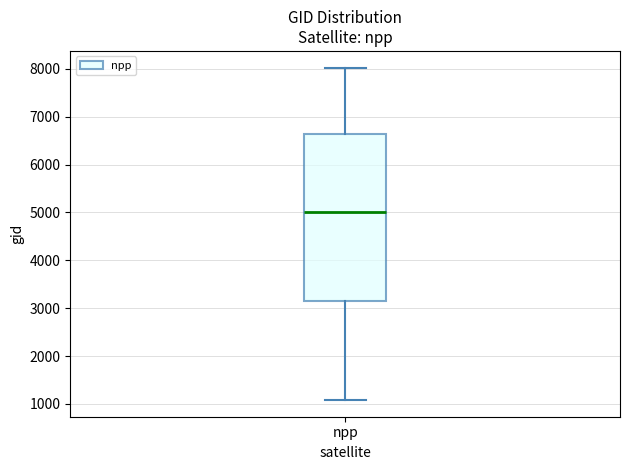

Transcribe this box plot: give where the median line is, the range the box spans, and where the two whiskers end, as read against the y-axis. The values are not printed on the chart, so give them approximately, as read against the axis.

median 5000, box 3200 to 6600, whiskers 1100 to 8000